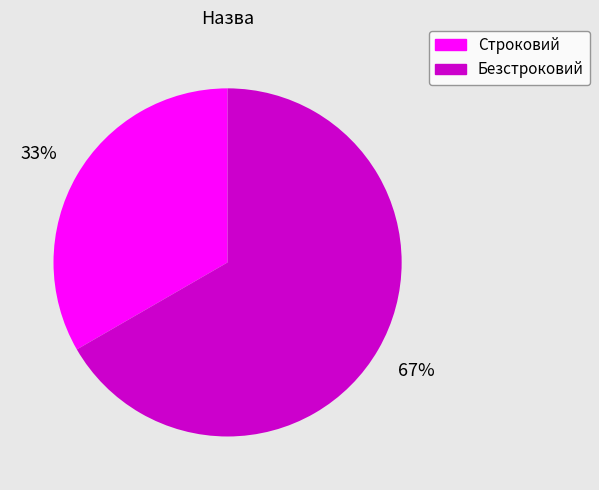

Which slice is the smallest?

Строковий